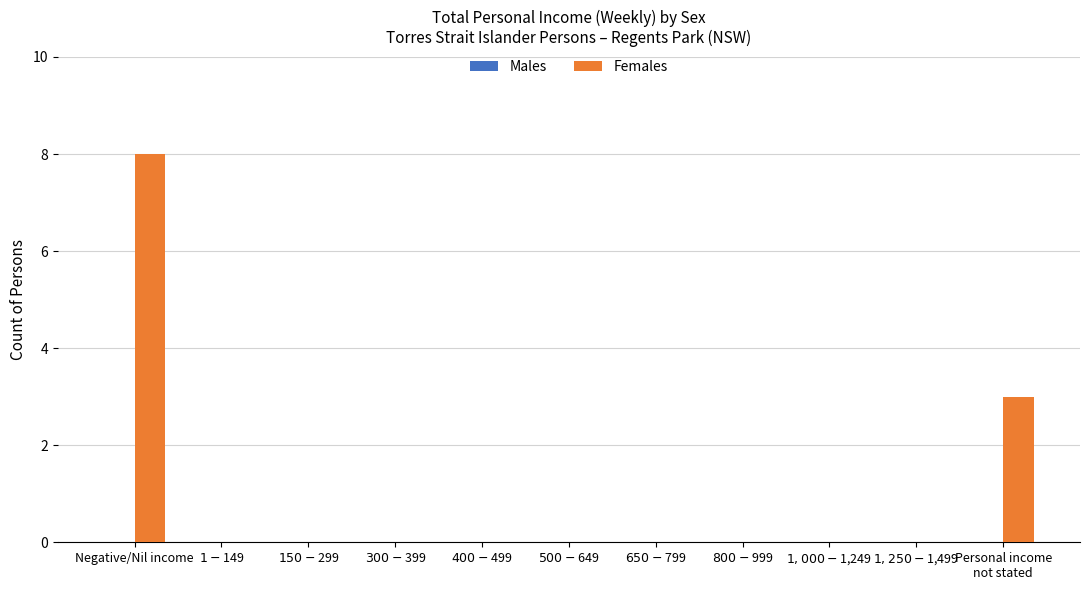

How many distinct data groups are displayed?

1